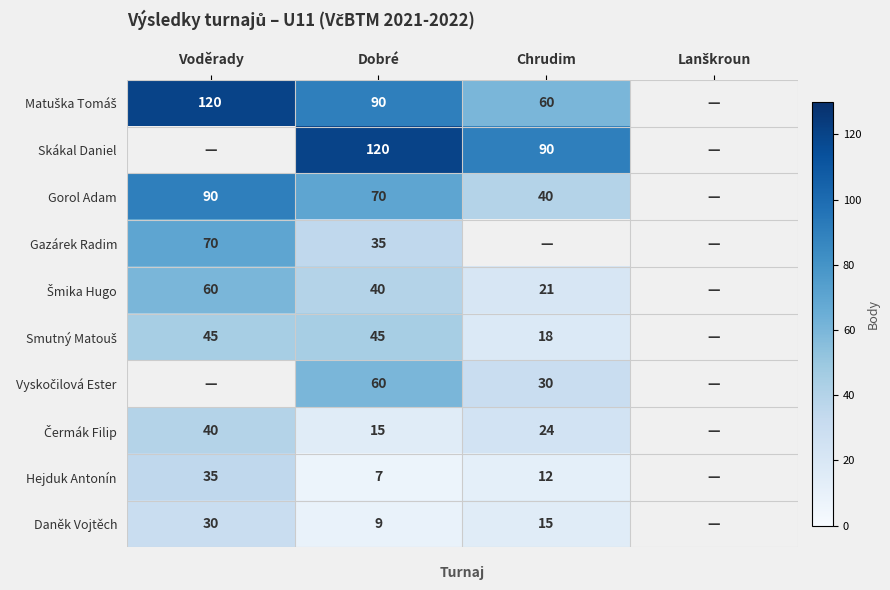

The Daněk Vojtěch series shows 30 at Voděrady. True or false?

True